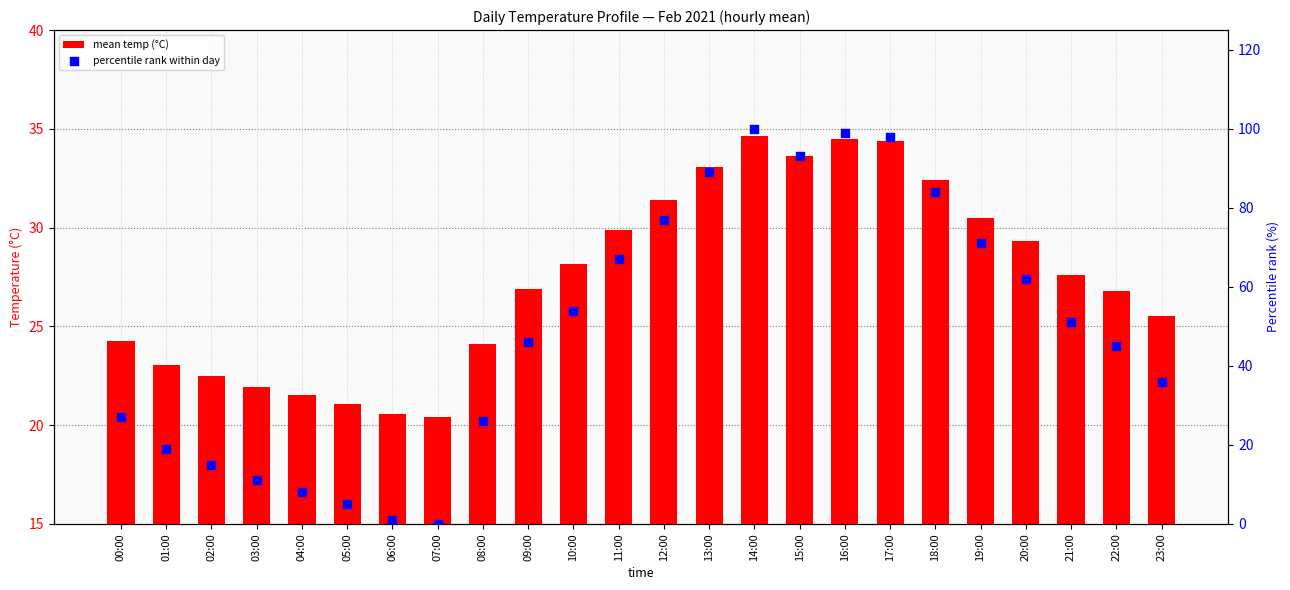

At how many categories does at least one series exceed 96?

3